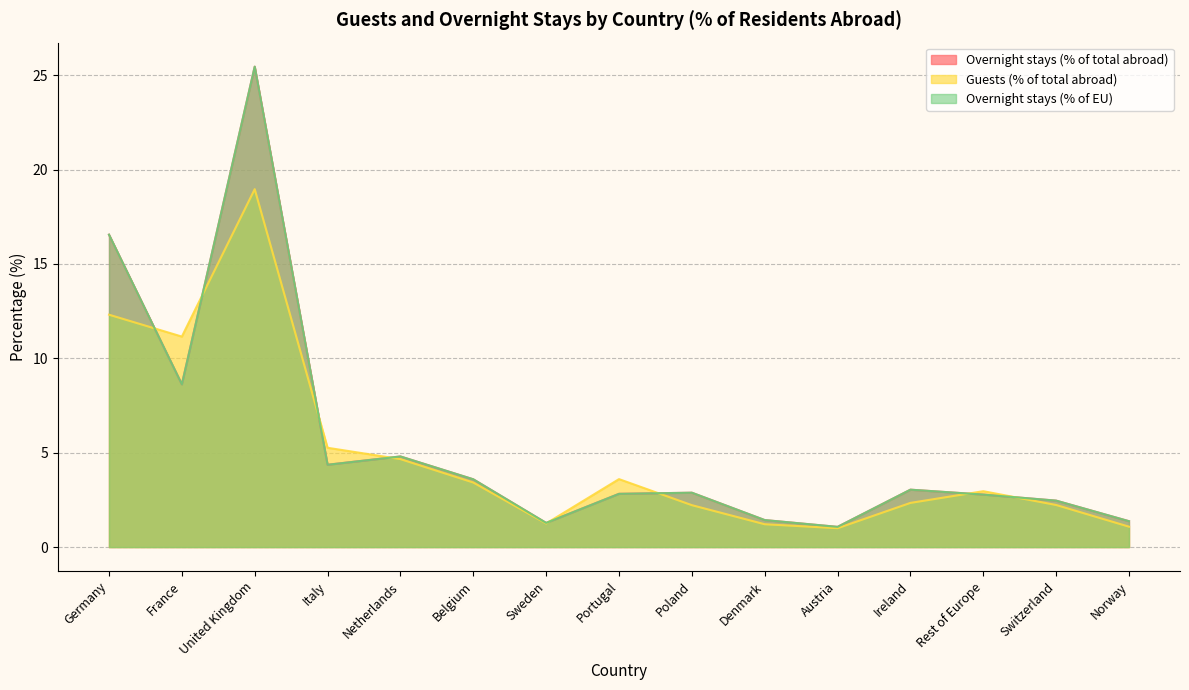

How many lines are shown in the chart?

3